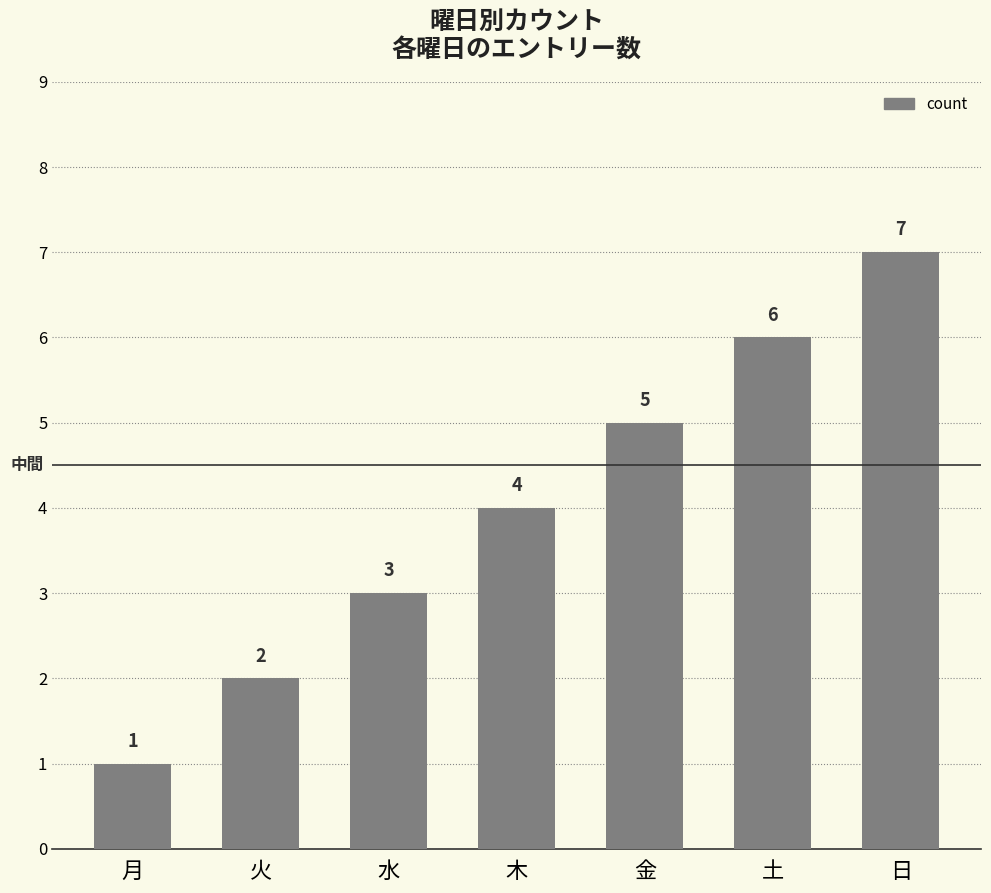

What position from the right is 土?

2